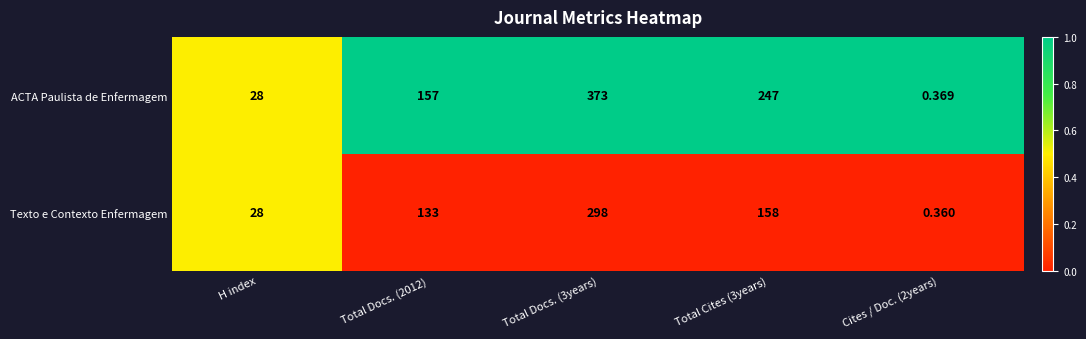

List the series in order of their overall mean, lowest first.

Texto e Contexto Enfermagem, ACTA Paulista de Enfermagem